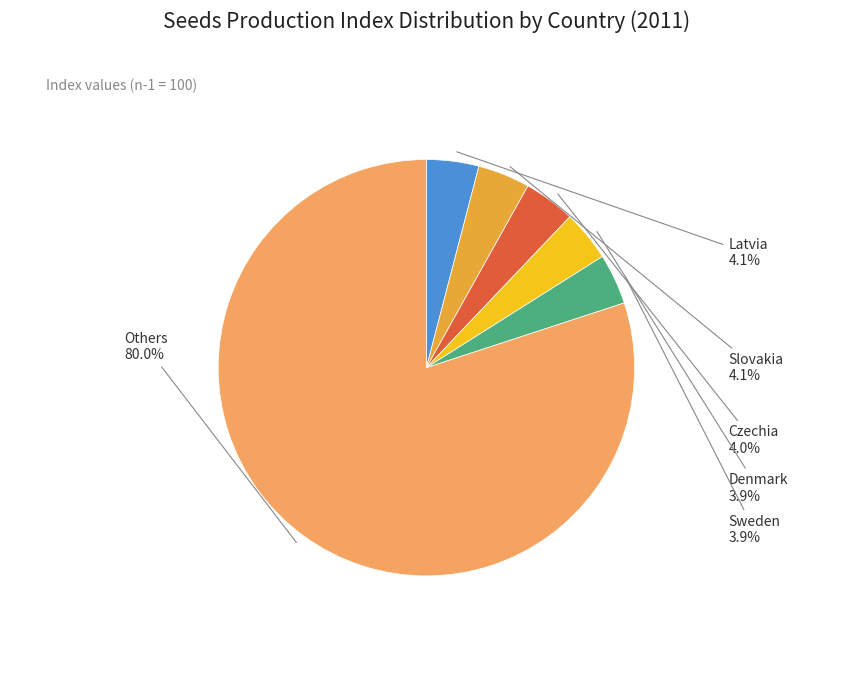

Is there any slice that represents more than half of the pie?

Yes